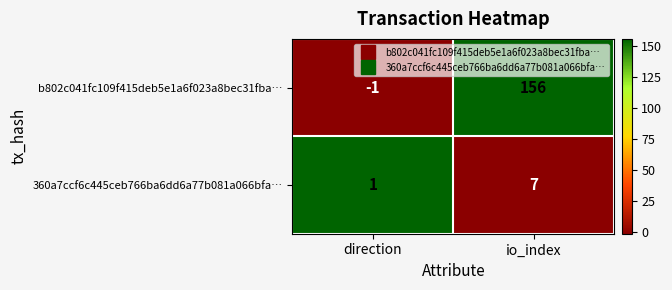

What is the spread (max minus min) of values at direction?

2